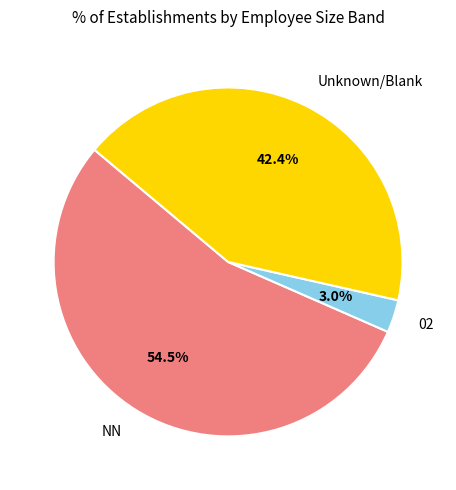

Does any single category account for the majority?

Yes